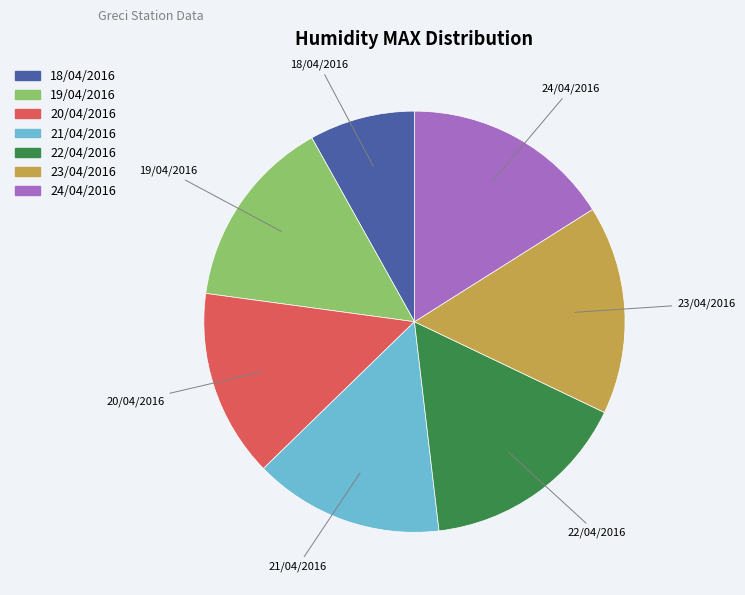

Which category has the smallest portion of the pie?

18/04/2016